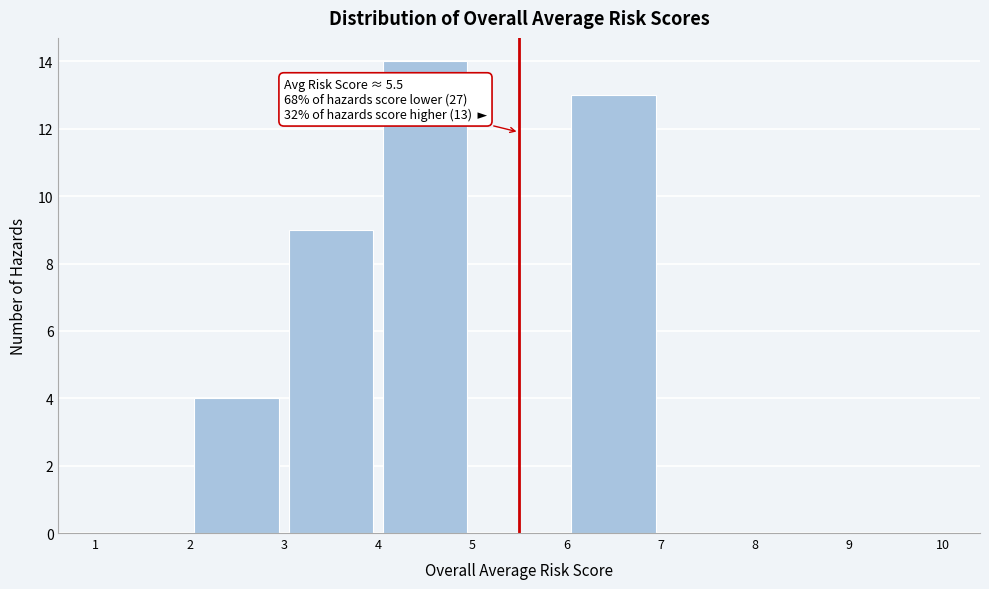

Which range on the x-axis has the tallest bar?

4 to 5